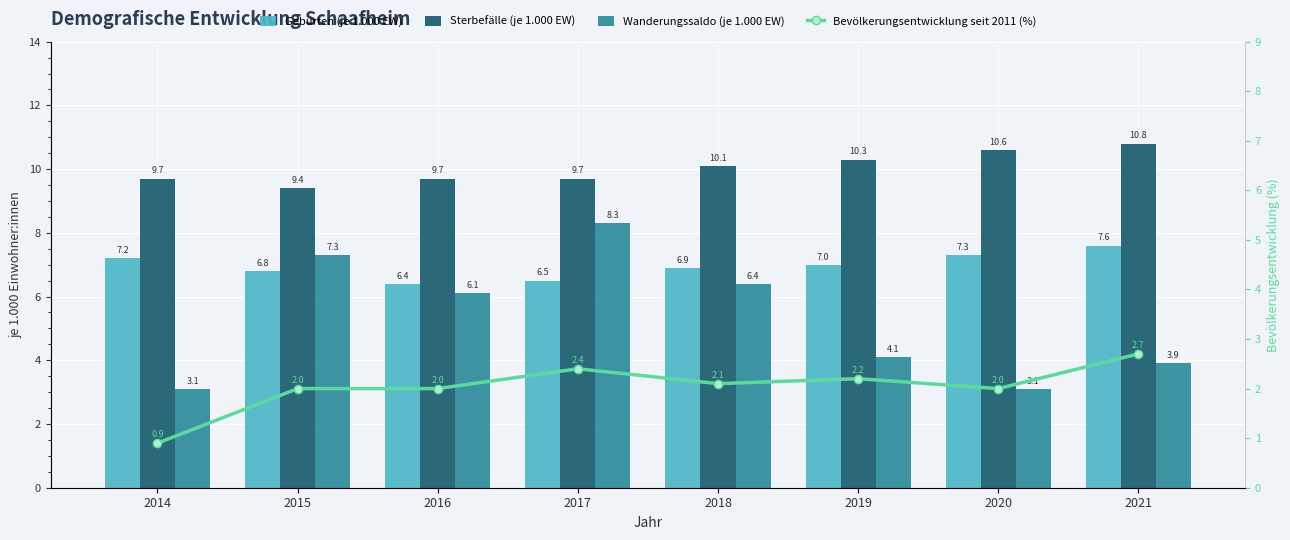

What are all the series names shown in the legend?

Geburten (je 1.000 EW), Sterbefälle (je 1.000 EW), Wanderungssaldo (je 1.000 EW), Bevölkerungsentwicklung seit 2011 (%)